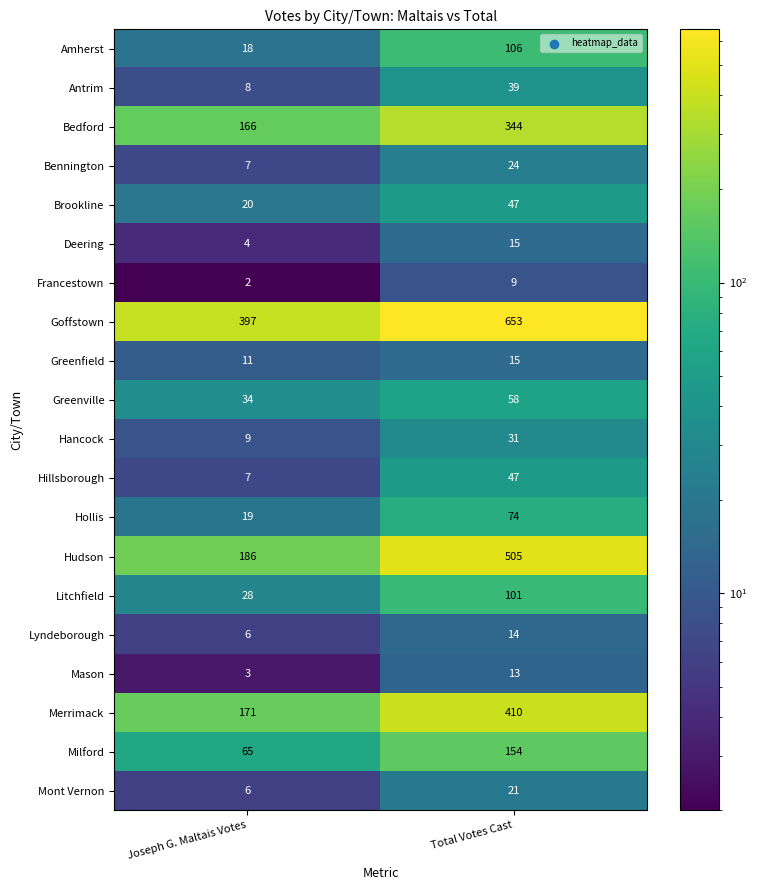

At which label is Amherst closest to 62?

Joseph G. Maltais Votes